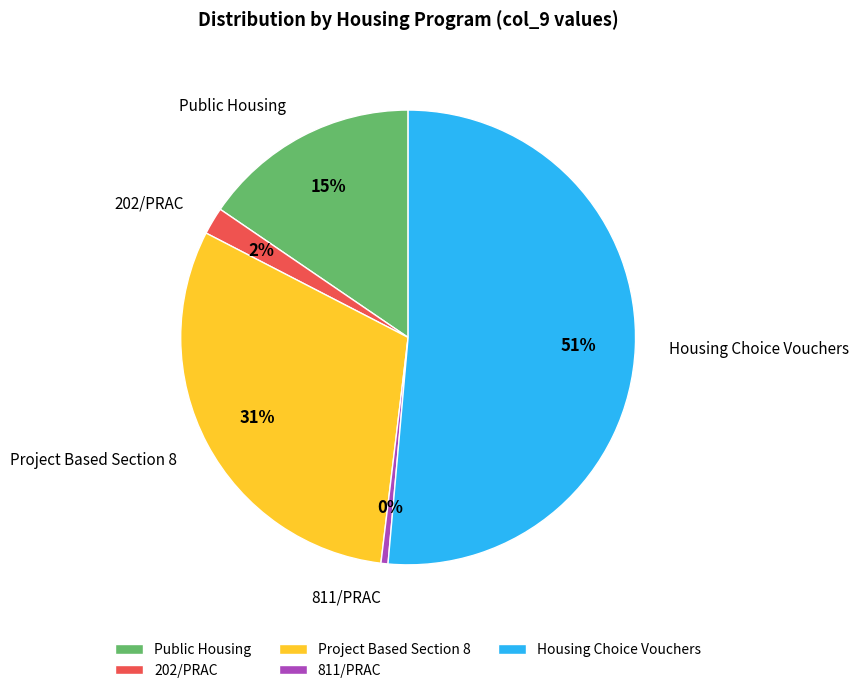

Is it true that Housing Choice Vouchers is 51% of the pie?

True